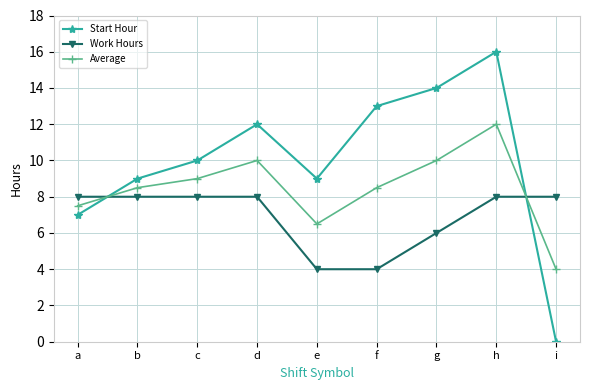

The value of Start Hour at a is 10.8. True or false?

False